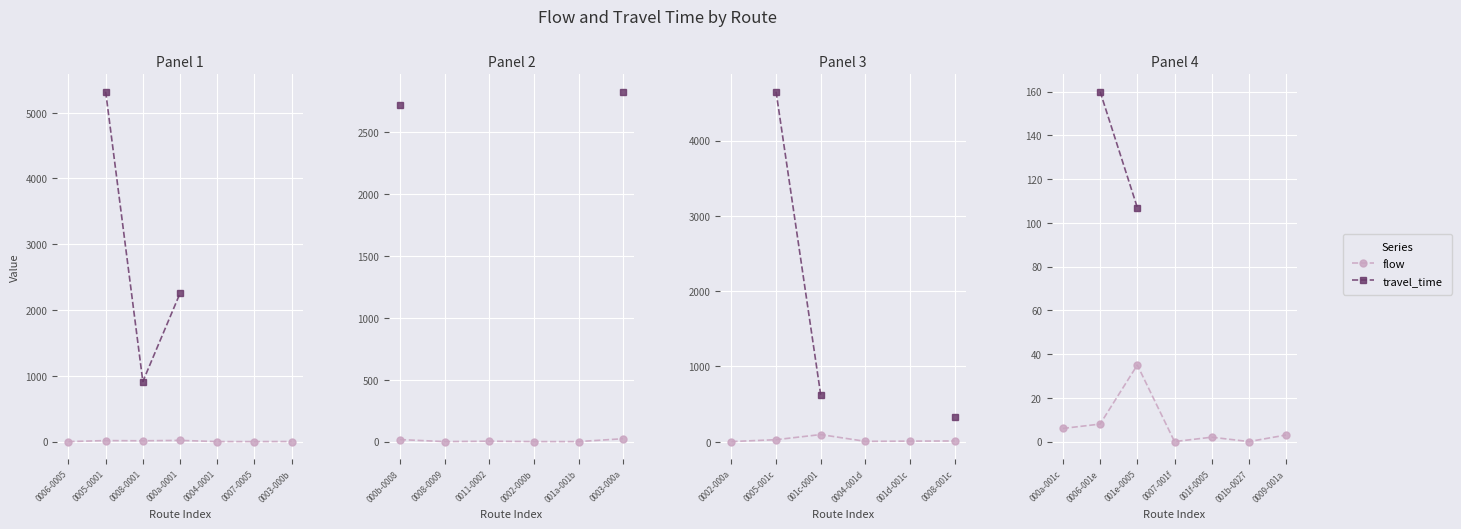

Between 0006-001e and 001e-0005, which series saw the biggest shift?

travel_time